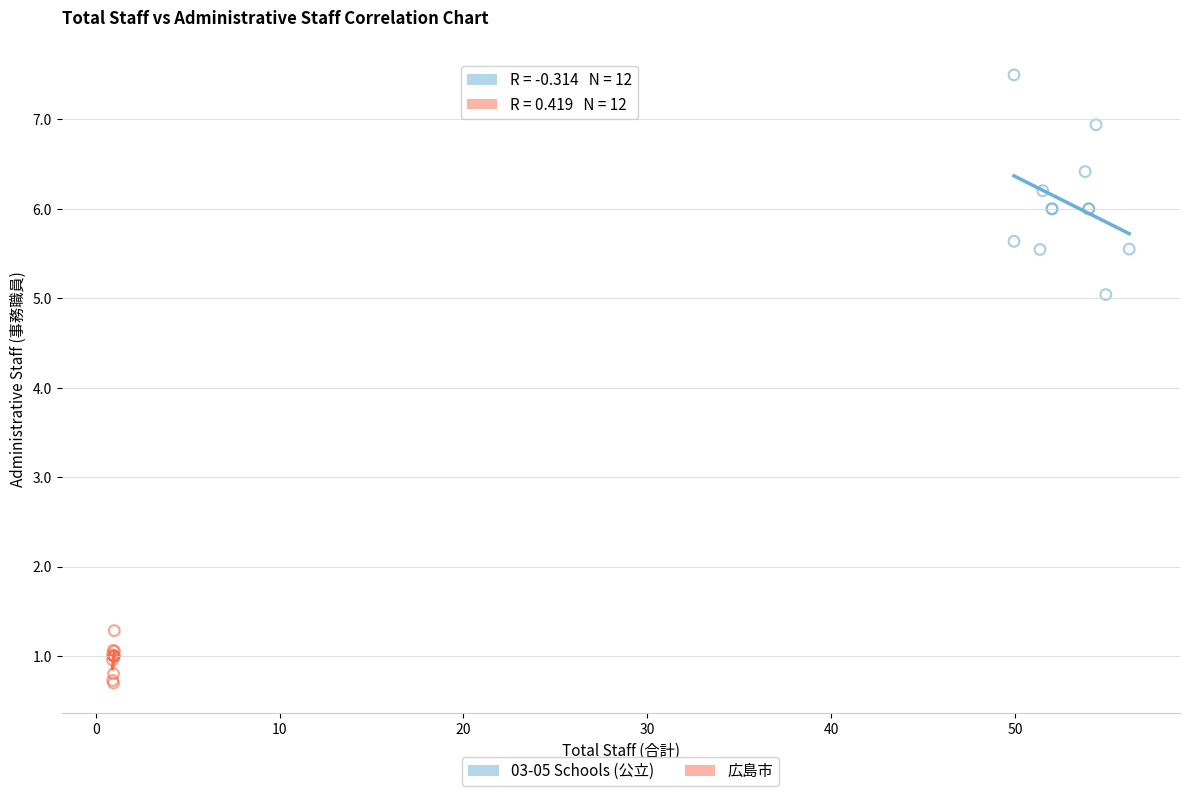

Which series has the largest Y range (max minus min)?

03-05 Schools (公立)